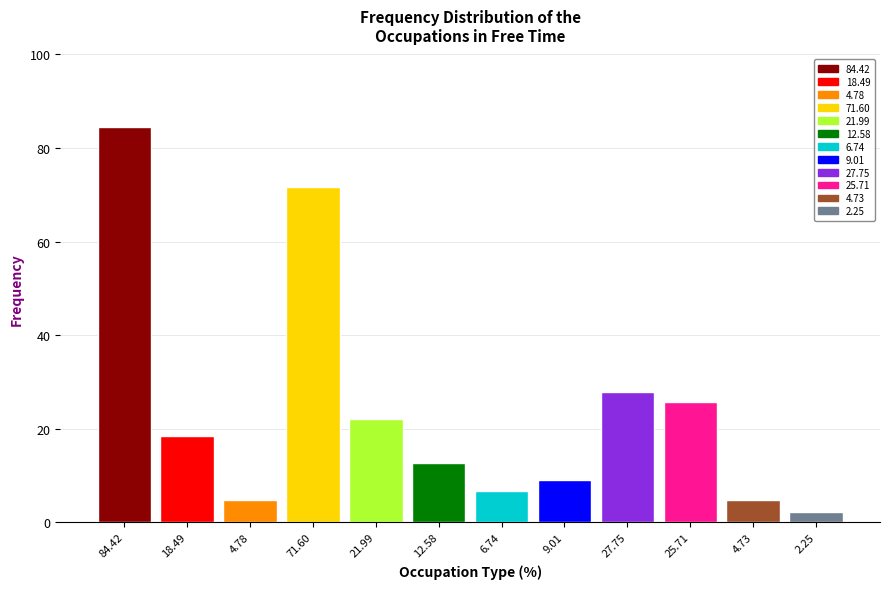

Where is the data nearest to the value 43?

27.75